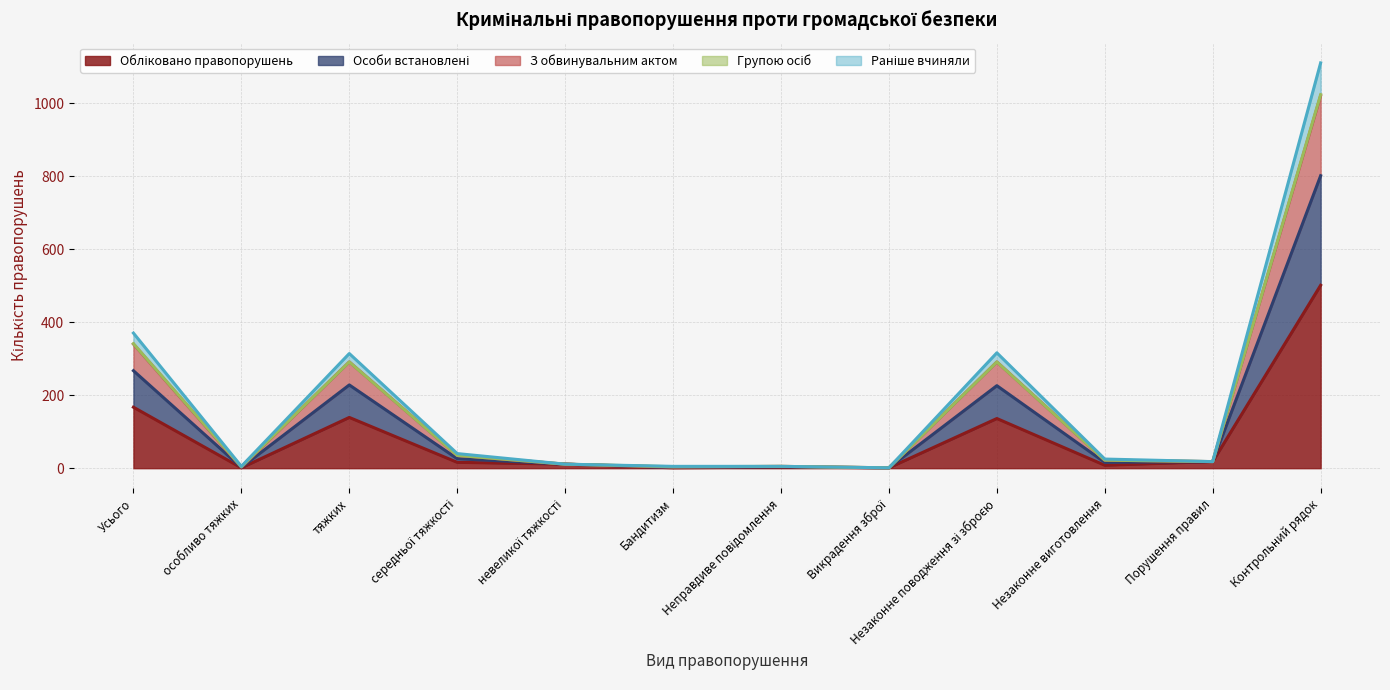

At which category is the sum across all series the highest?

Контрольний рядок